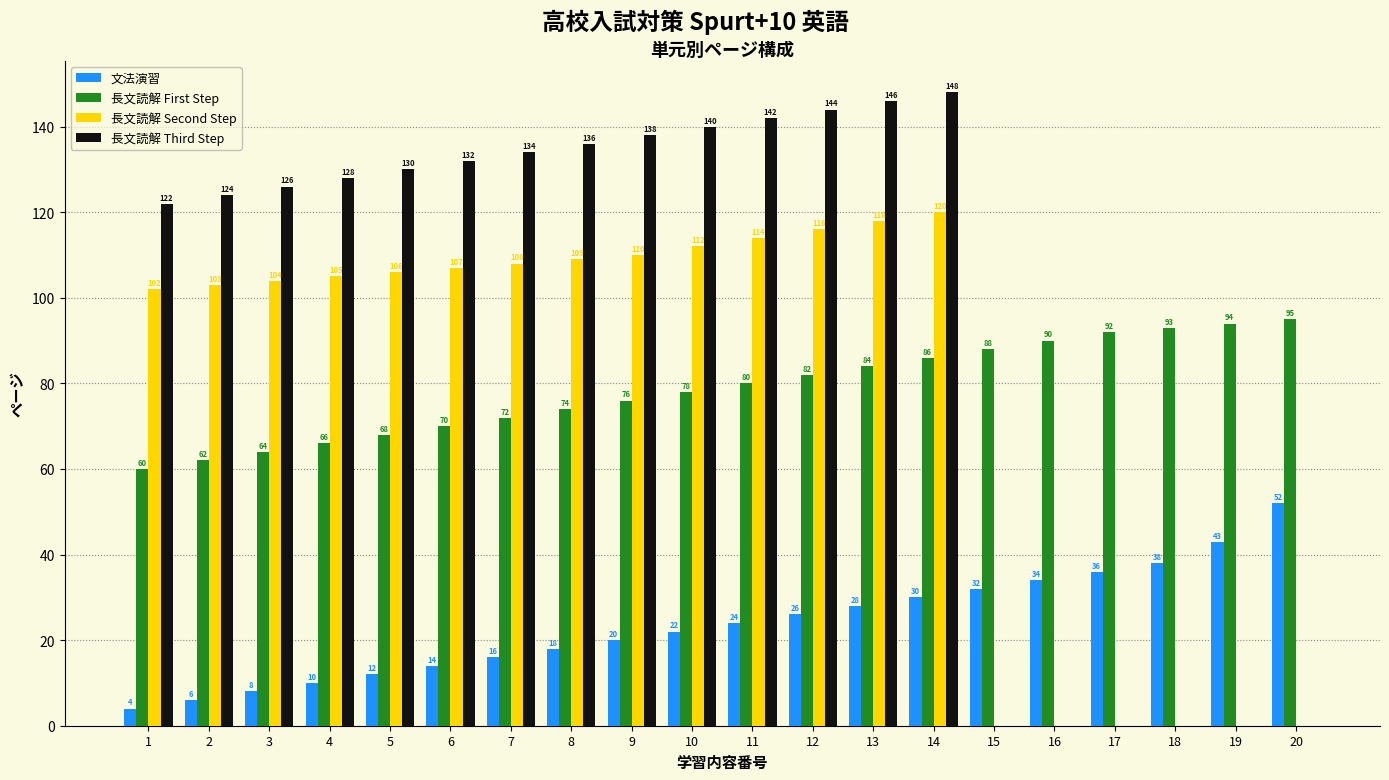

Reading left to right, transcribe all the data shown in this chart.

文法演習: 4	6	8	10	12	14	16	18	20	22	24	26	28	30	32	34	36	38	43	52
長文読解 First Step: 60	62	64	66	68	70	72	74	76	78	80	82	84	86	88	90	92	93	94	95
長文読解 Second Step: 102	103	104	105	106	107	108	109	110	112	114	116	118	120	0	0	0	0	0	0
長文読解 Third Step: 122	124	126	128	130	132	134	136	138	140	142	144	146	148	0	0	0	0	0	0